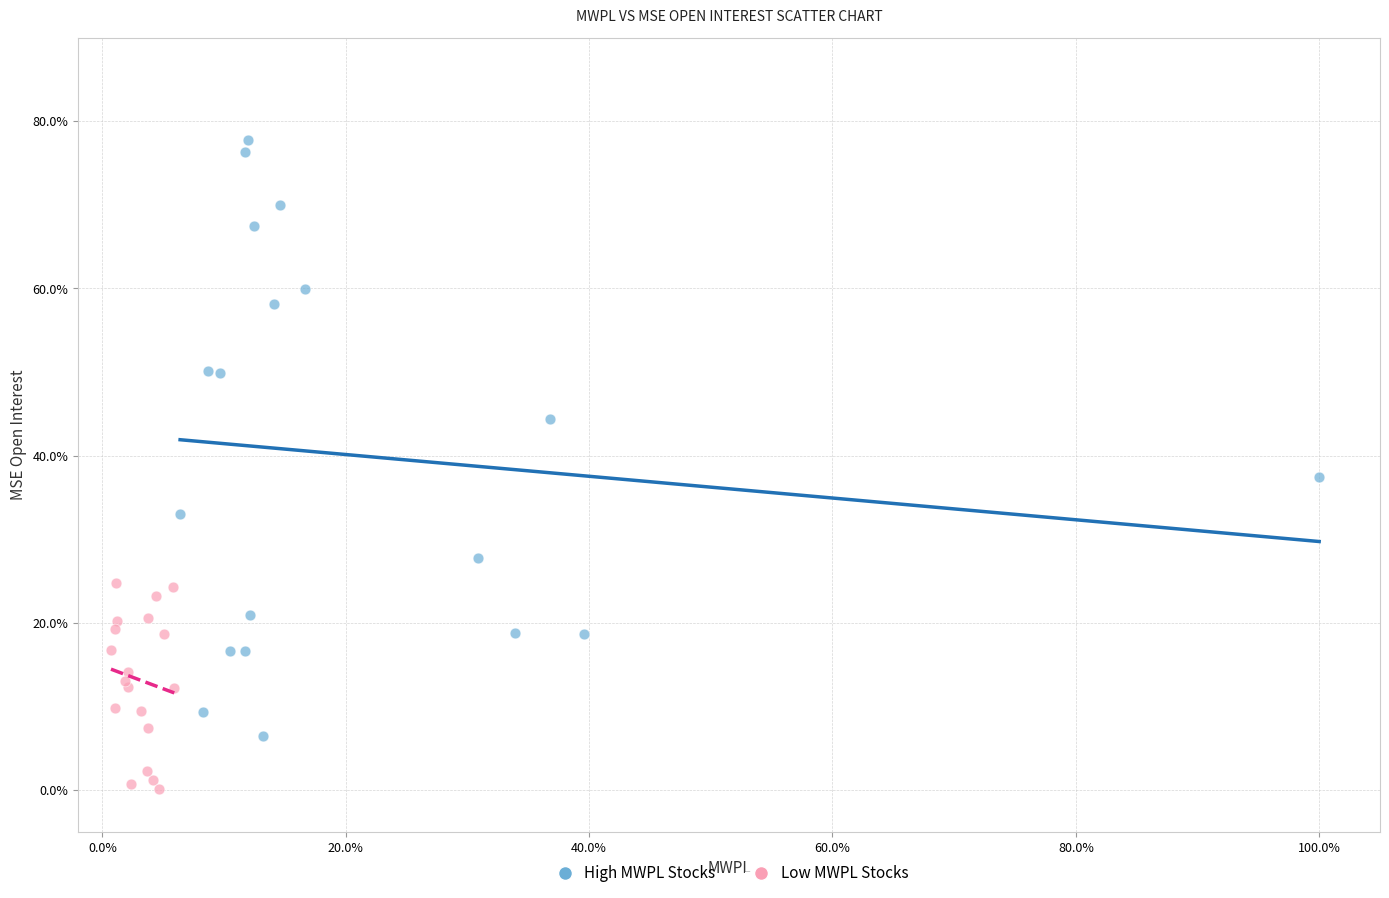

Which series has the widest spread of Y values?

High MWPL Stocks